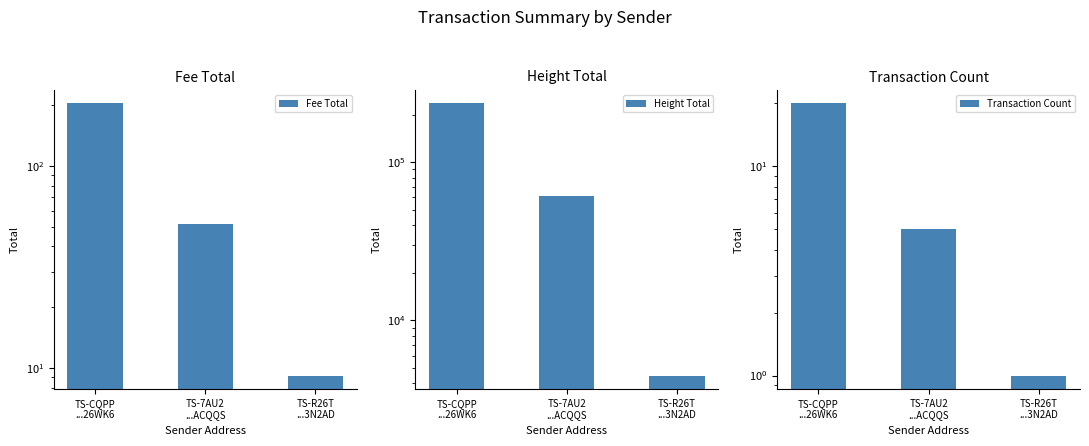

Between TS-7AU2
...ACQQS and TS-R26T
...3N2AD, which series saw the biggest shift?

Height Total